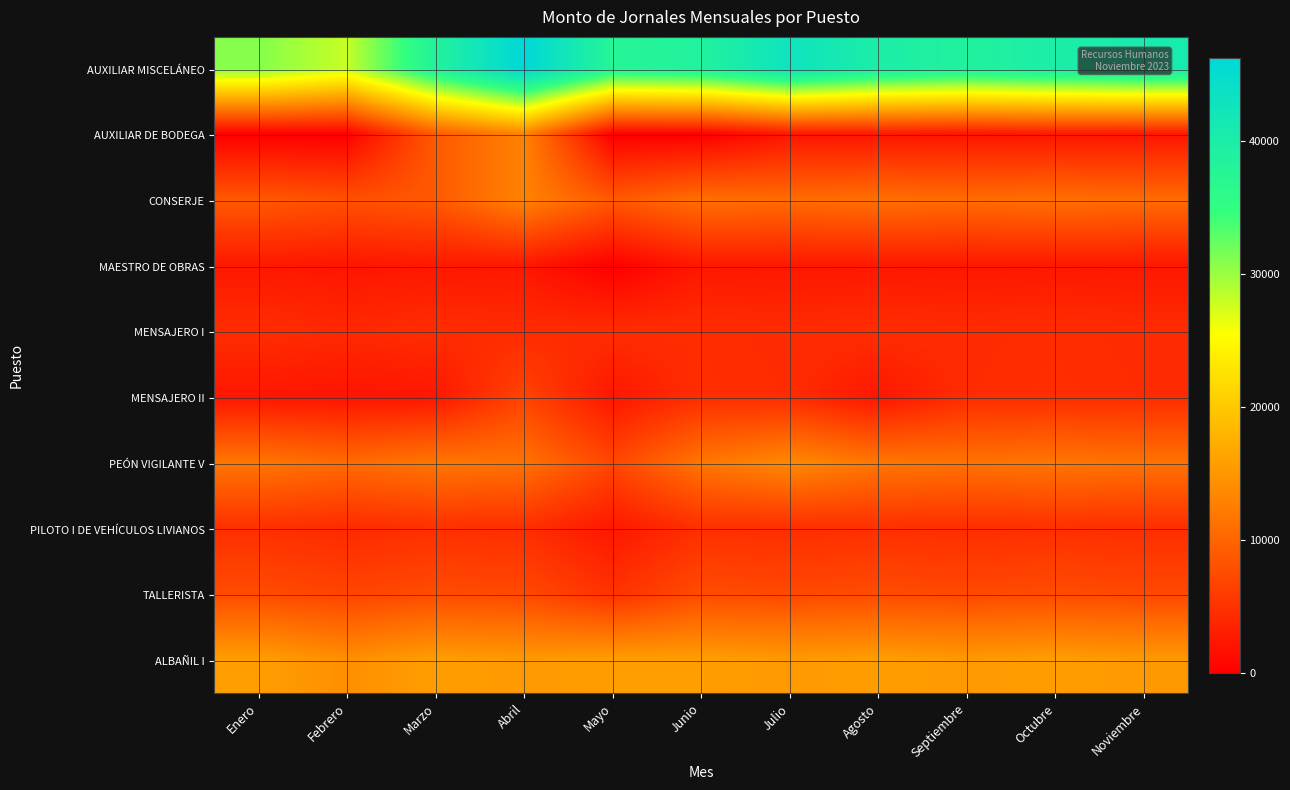

At how many categories does at least one series exceed 22977?

11